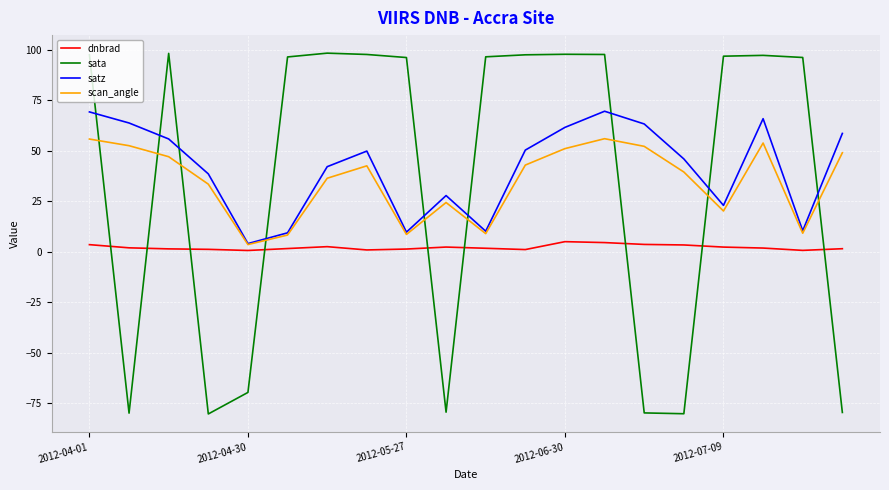

What is the maximum value shown in the chart?

98.4